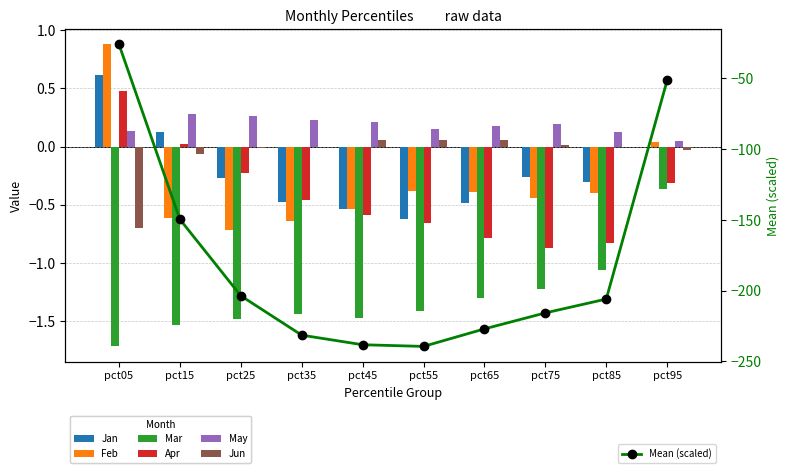

At which category is the sum across all series the highest?

pct05